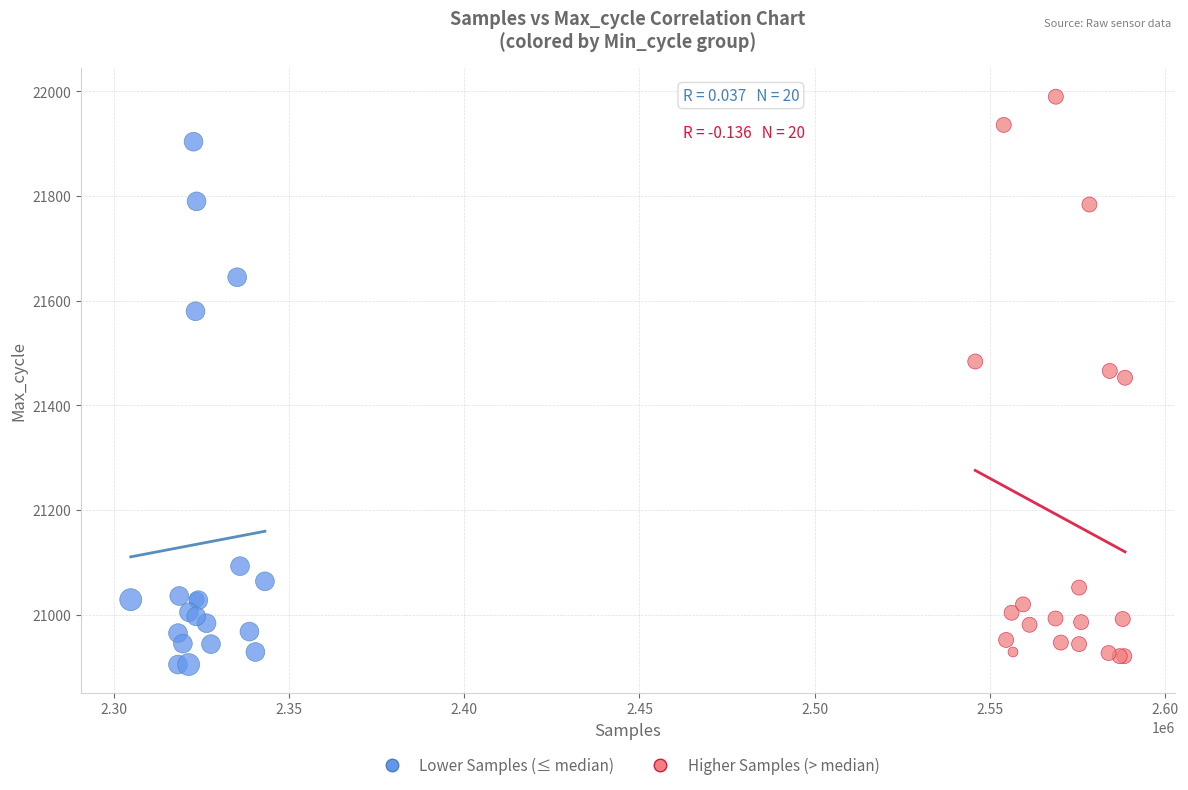

Which series has the widest spread of Y values?

Higher Samples (> median)